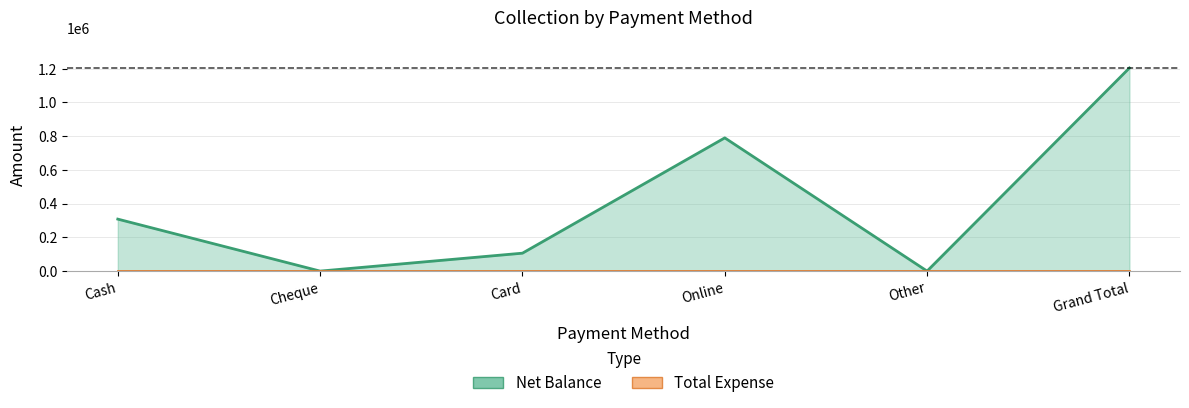

List the labels in order of value, smallest first.

Cheque, Other, Card, Cash, Online, Grand Total